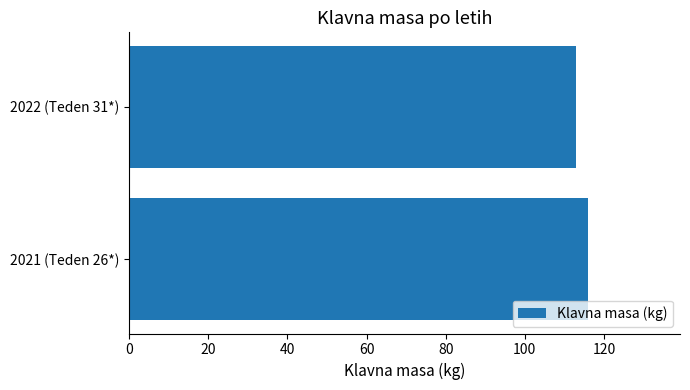

What is the smallest value displayed?

113